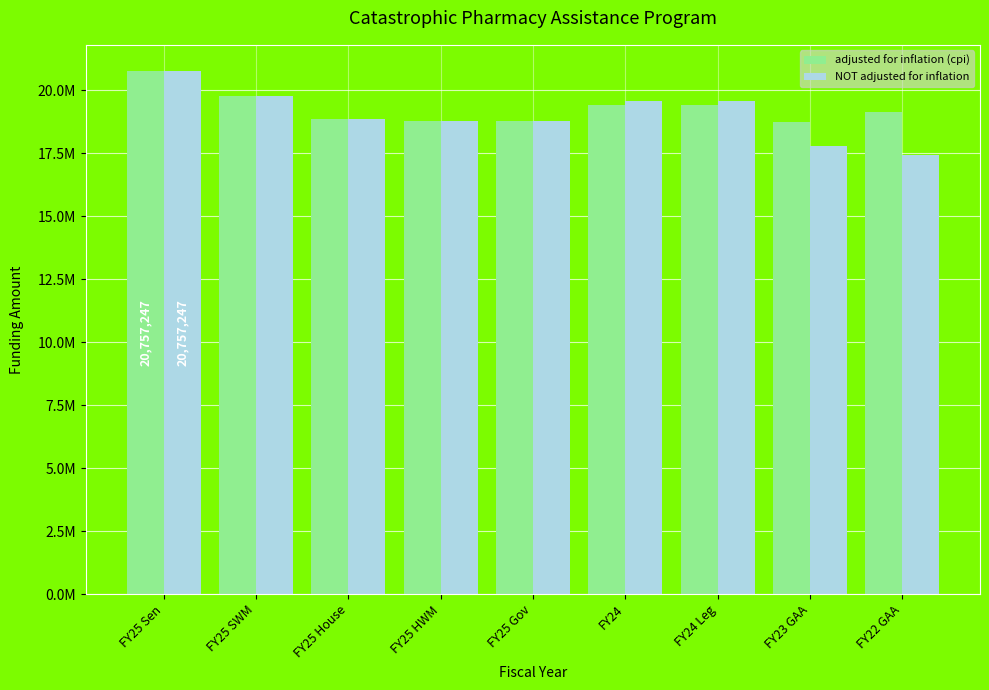

At which label does adjusted for inflation (cpi) reach its peak?

FY25 Sen